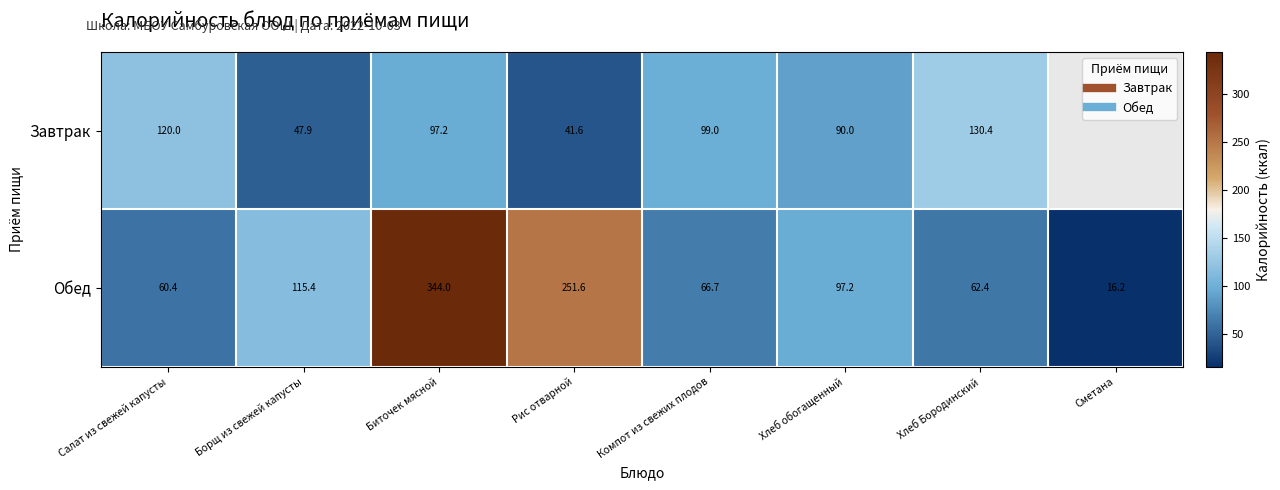

What is the minimum value for Обед?

16.2